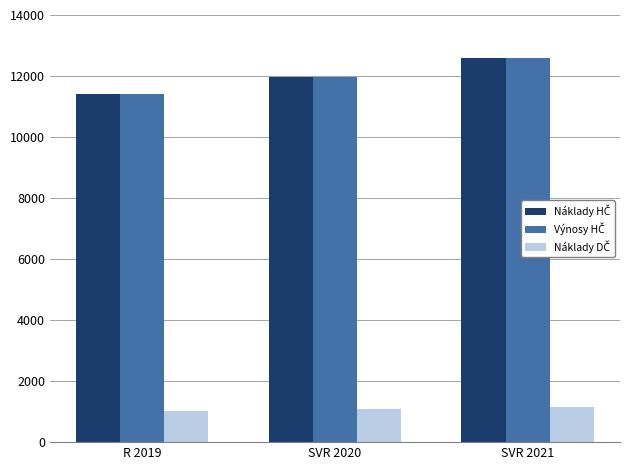

How many categories are shown in the chart?

3